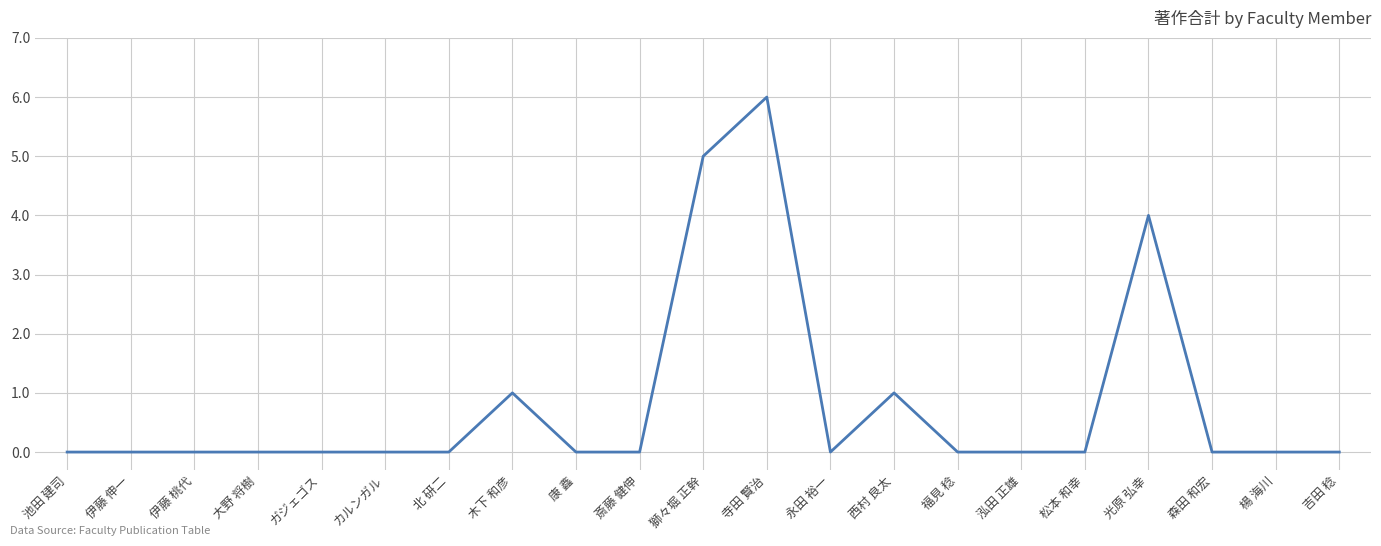

What is the difference between the maximum and minimum values?

6